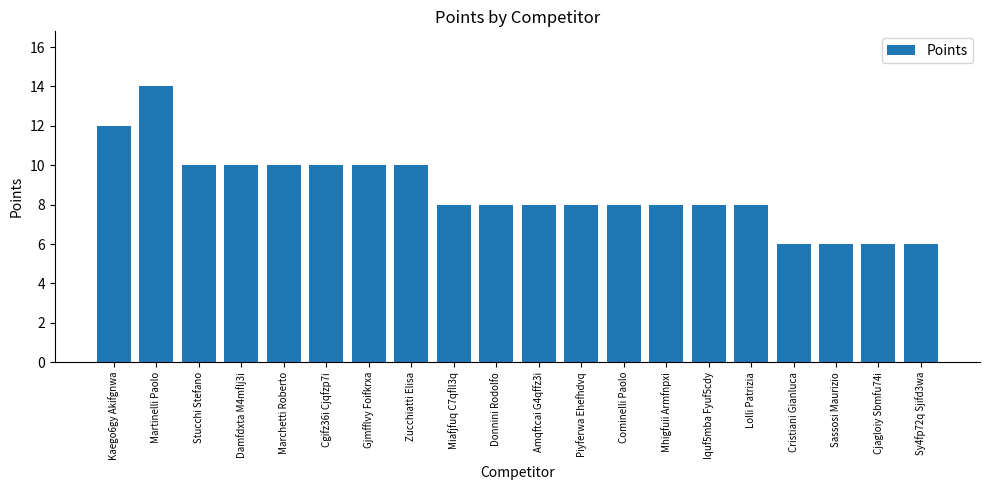

What is the label of the 6th bar from the left?

Cgifz36i Cjqfzp7i